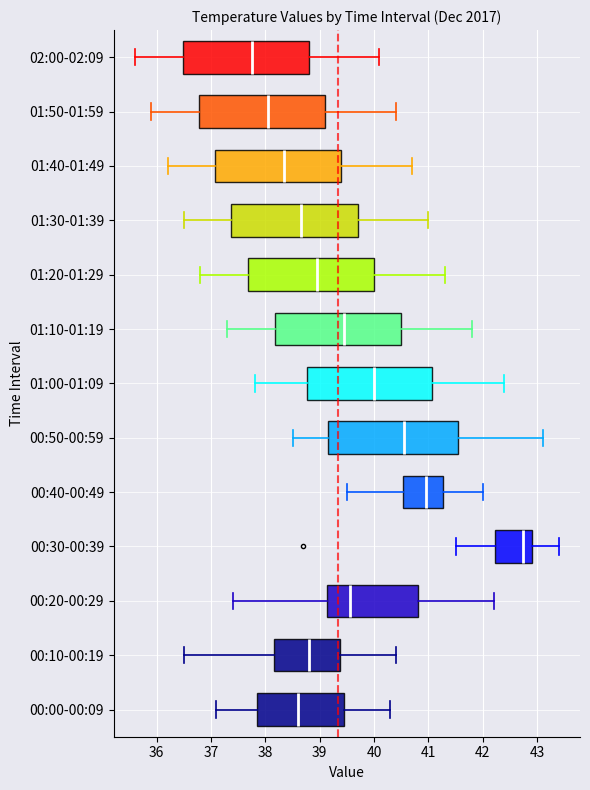

Reading bottom to top, read every box against the x-axis: the position of its median line, the range the box covers, and the ends of its whiskers. The values are not printed on the chart, so give them approximately, as read against the axis.

00:00-00:09: median 38.6, box 37.9 to 39.5, whiskers 37.1 to 40.3
00:10-00:19: median 38.8, box 38.2 to 39.4, whiskers 36.5 to 40.4
00:20-00:29: median 39.6, box 39.1 to 40.8, whiskers 37.4 to 42.2
00:30-00:39: median 42.8, box 42.2 to 42.9, whiskers 41.5 to 43.4
00:40-00:49: median 41.0, box 40.5 to 41.3, whiskers 39.5 to 42.0
00:50-00:59: median 40.6, box 39.2 to 41.6, whiskers 38.5 to 43.1
01:00-01:09: median 40.0, box 38.8 to 41.1, whiskers 37.8 to 42.4
01:10-01:19: median 39.5, box 38.2 to 40.5, whiskers 37.3 to 41.8
01:20-01:29: median 39.0, box 37.7 to 40.0, whiskers 36.8 to 41.3
01:30-01:39: median 38.7, box 37.4 to 39.7, whiskers 36.5 to 41.0
01:40-01:49: median 38.4, box 37.1 to 39.4, whiskers 36.2 to 40.7
01:50-01:59: median 38.1, box 36.8 to 39.1, whiskers 35.9 to 40.4
02:00-02:09: median 37.8, box 36.5 to 38.8, whiskers 35.6 to 40.1